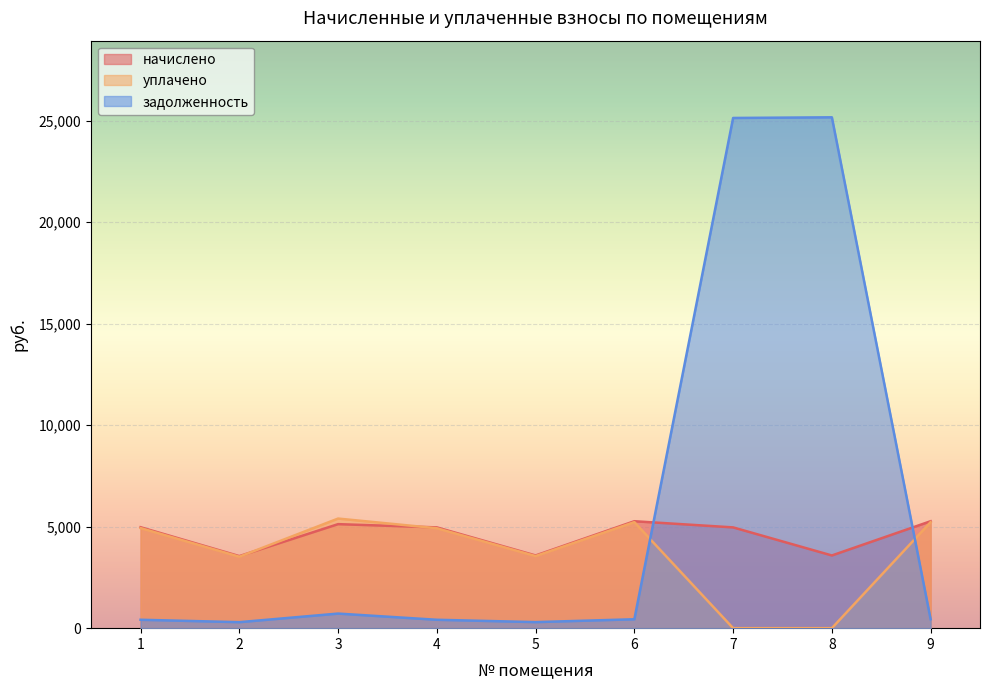

What is the difference between the уплачено values at 9 and 3?

175.8